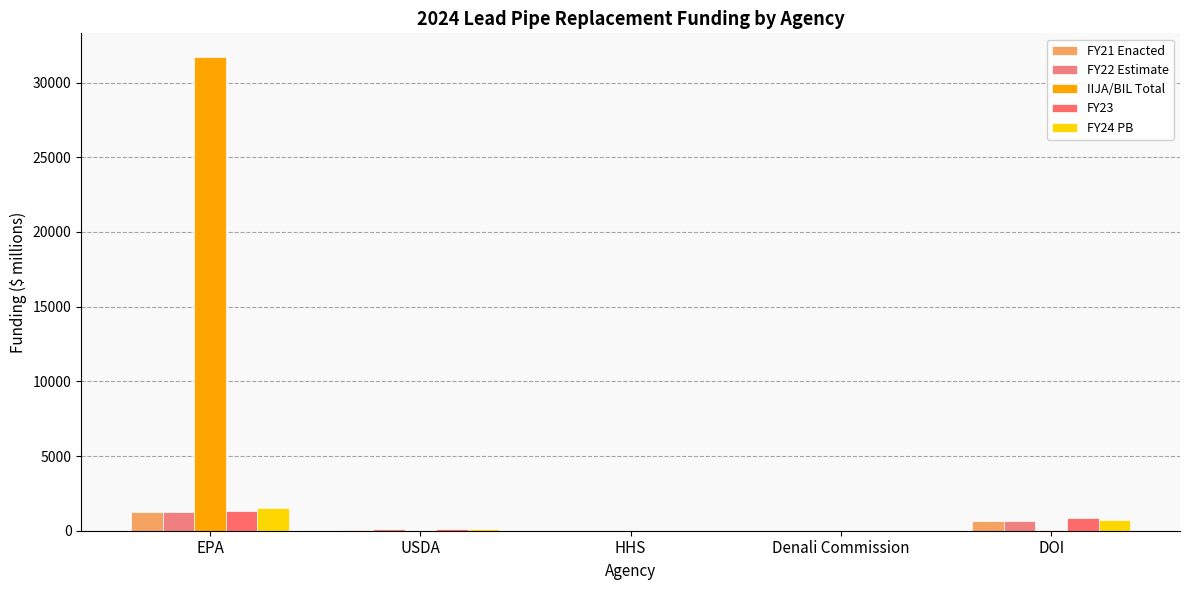

Which series has the largest total across all categories?

IIJA/BIL Total